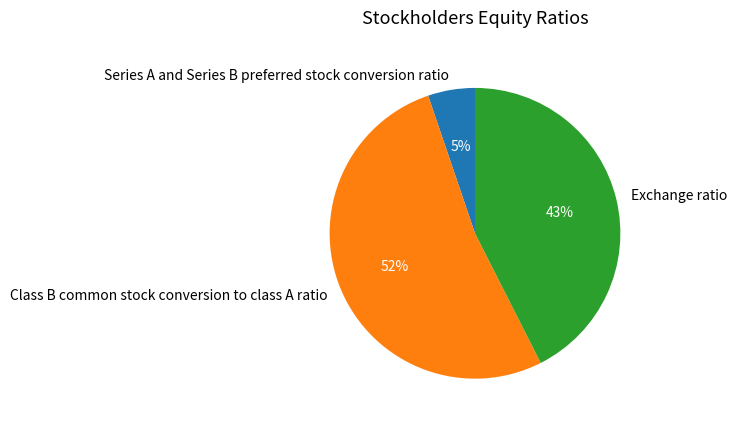

Which has a higher value, Series A and Series B preferred stock conversion ratio or Class B common stock conversion to class A ratio?

Class B common stock conversion to class A ratio